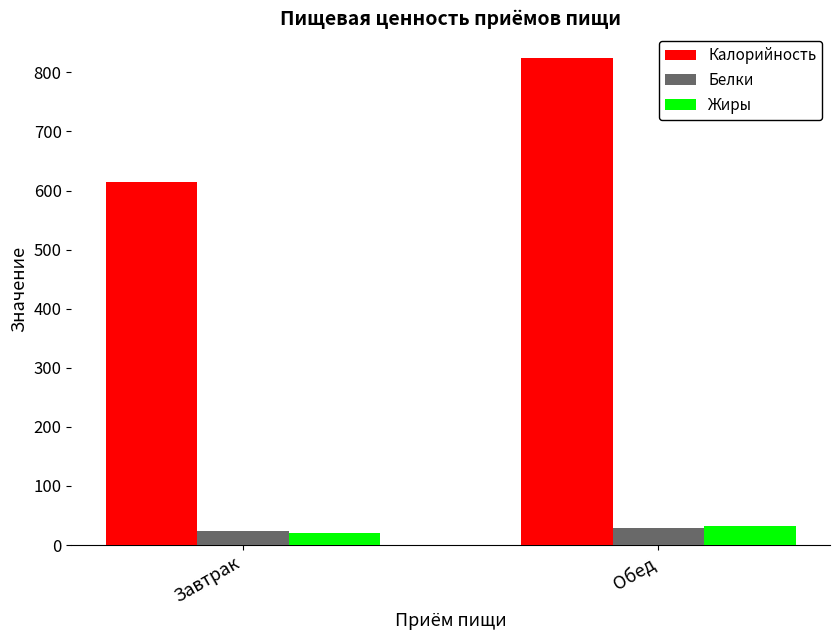

What is the approximate value of Калорийность at Обед?

824.4